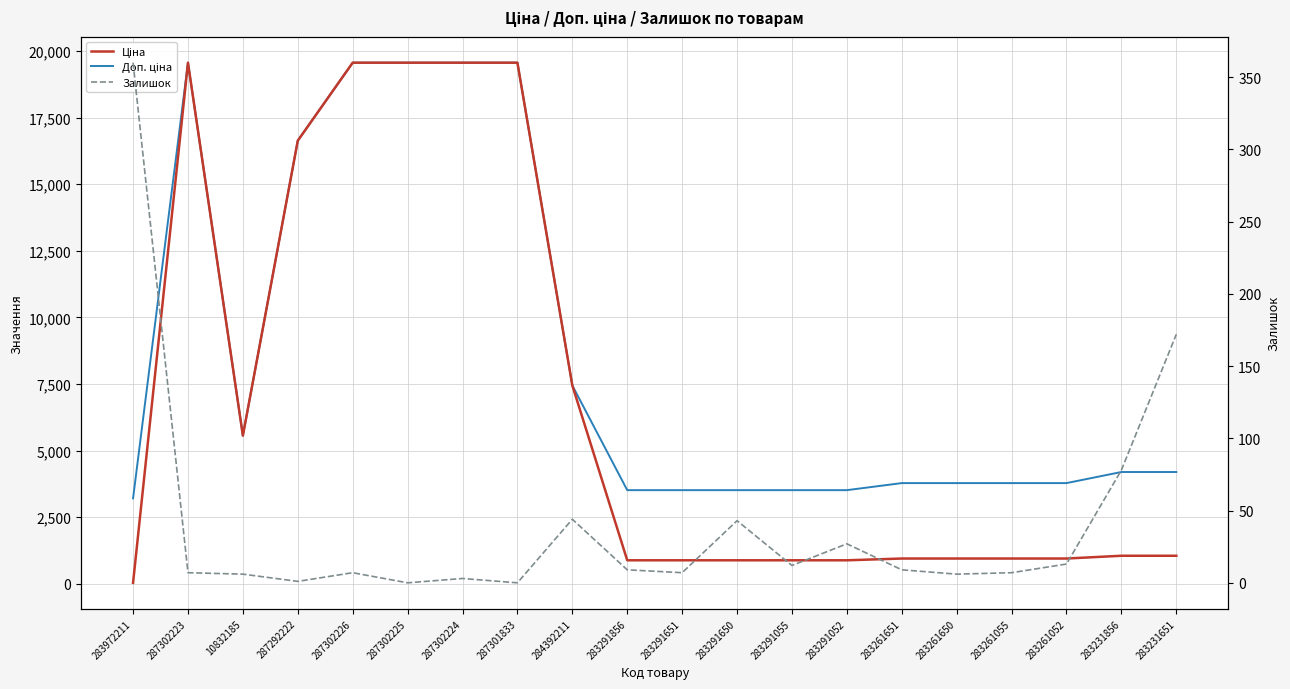

At which category is the sum across all series the highest?

287302223